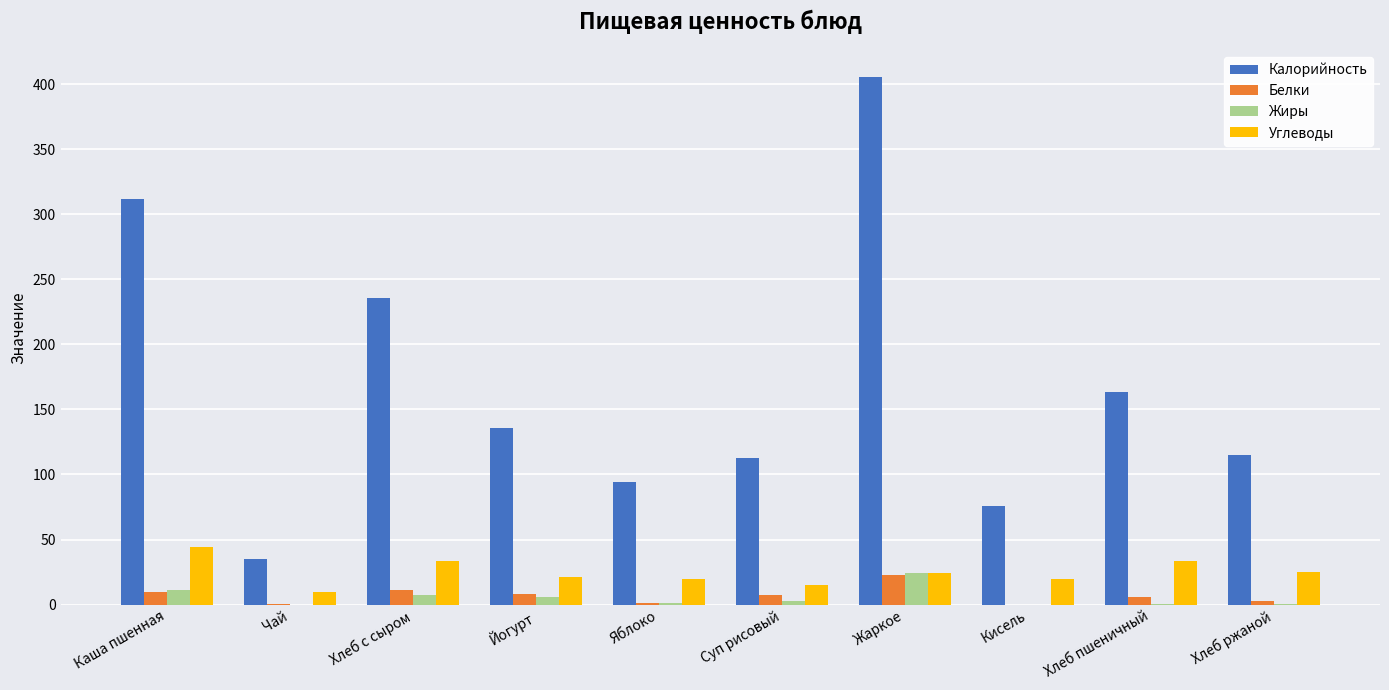

Count the number of data series in this chart.

4